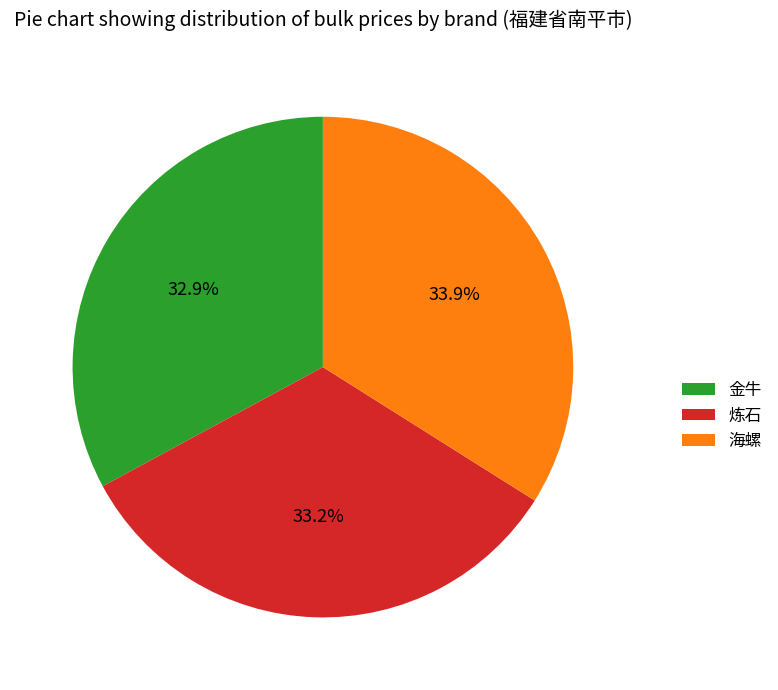

To the nearest percent, what percentage of the pie is 金牛?

33%